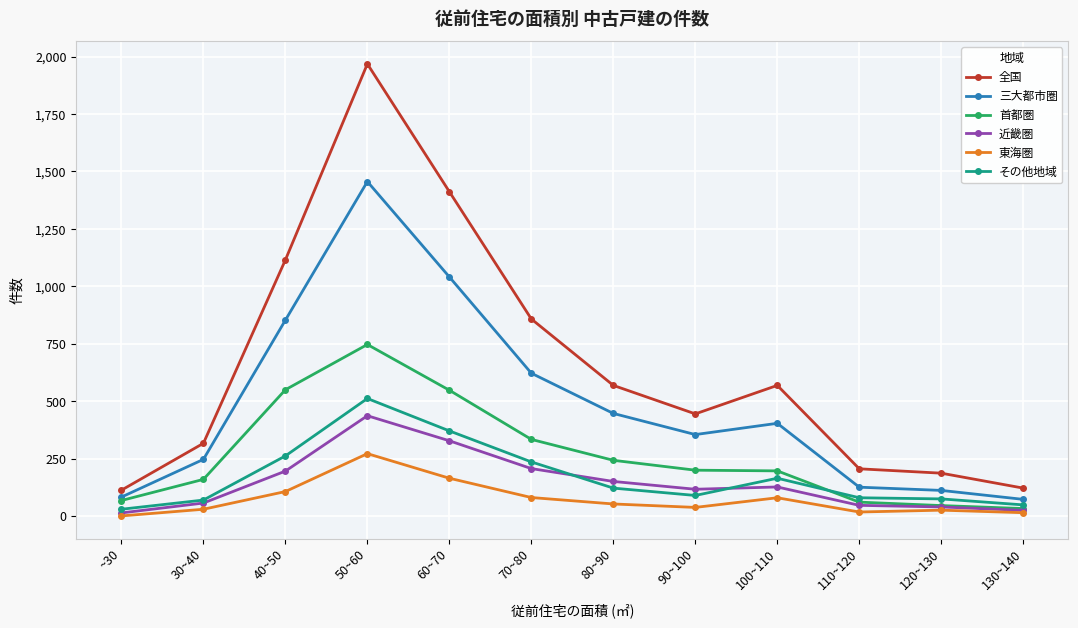

Which category has the highest value in the 近畿圏 series?

50~60